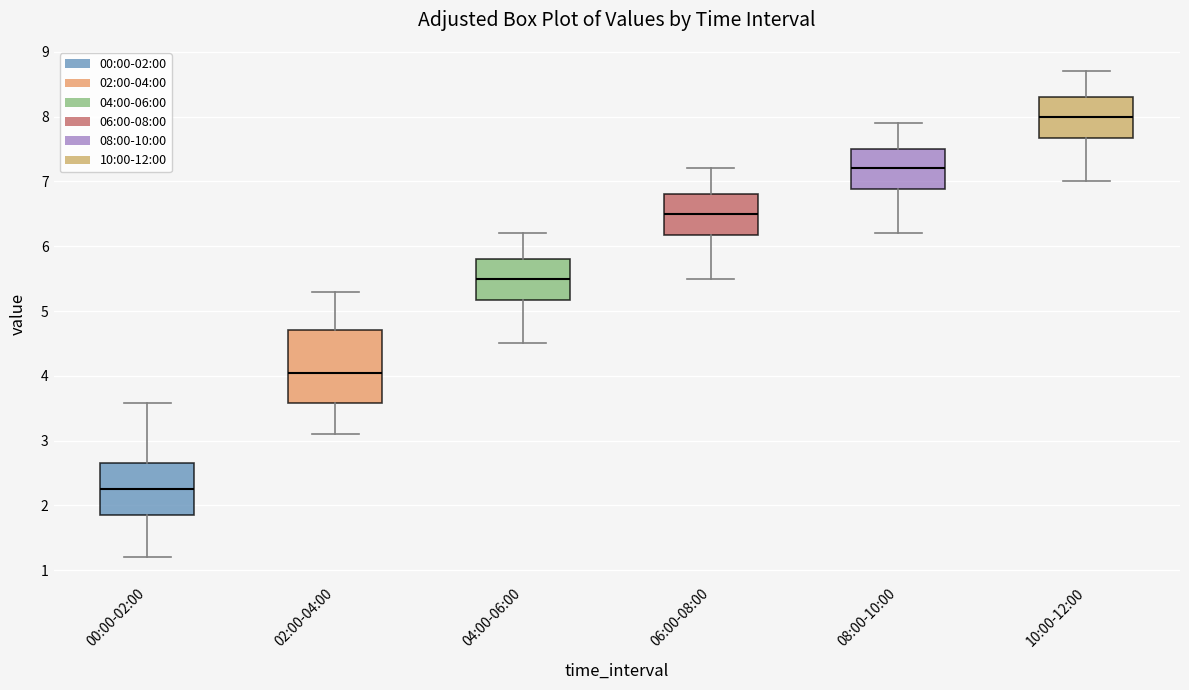

Comparing the boxes themselves (not the whiskers), which one is the tallest?

02:00-04:00